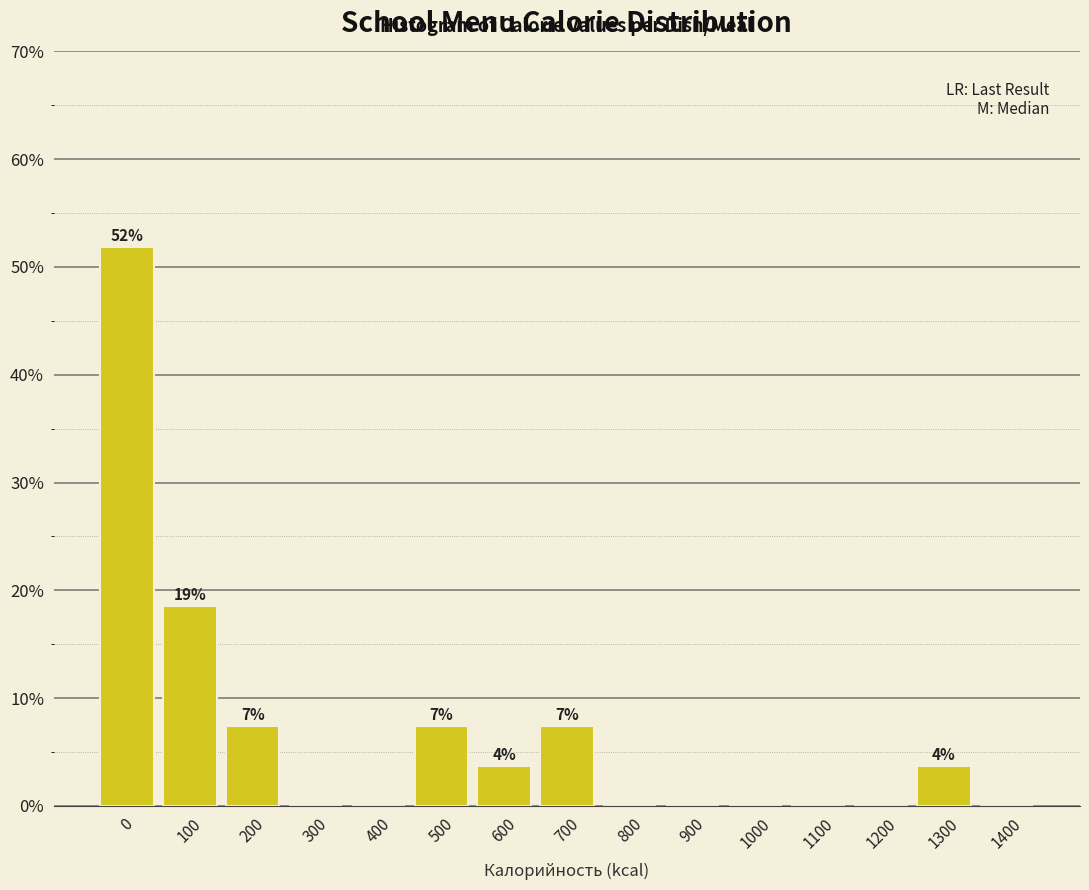

Reading left to right, list all the values displayed in this chart.

0=51.9	100=18.5	200=7.4	300=0.0	400=0.0	500=7.4	600=3.7	700=7.4	800=0.0	900=0.0	1000=0.0	1100=0.0	1200=0.0	1300=3.7	1400=0.0